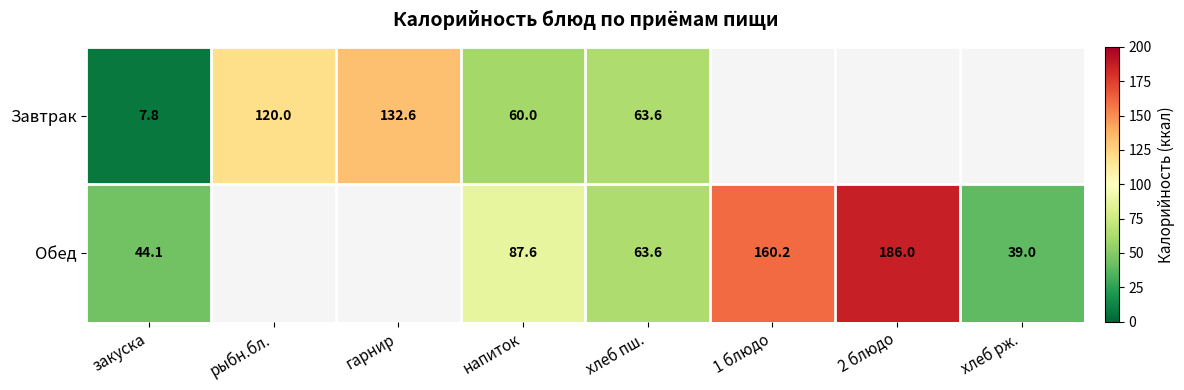

True or false: Завтрак has a value of 7.8 at закуска.

True